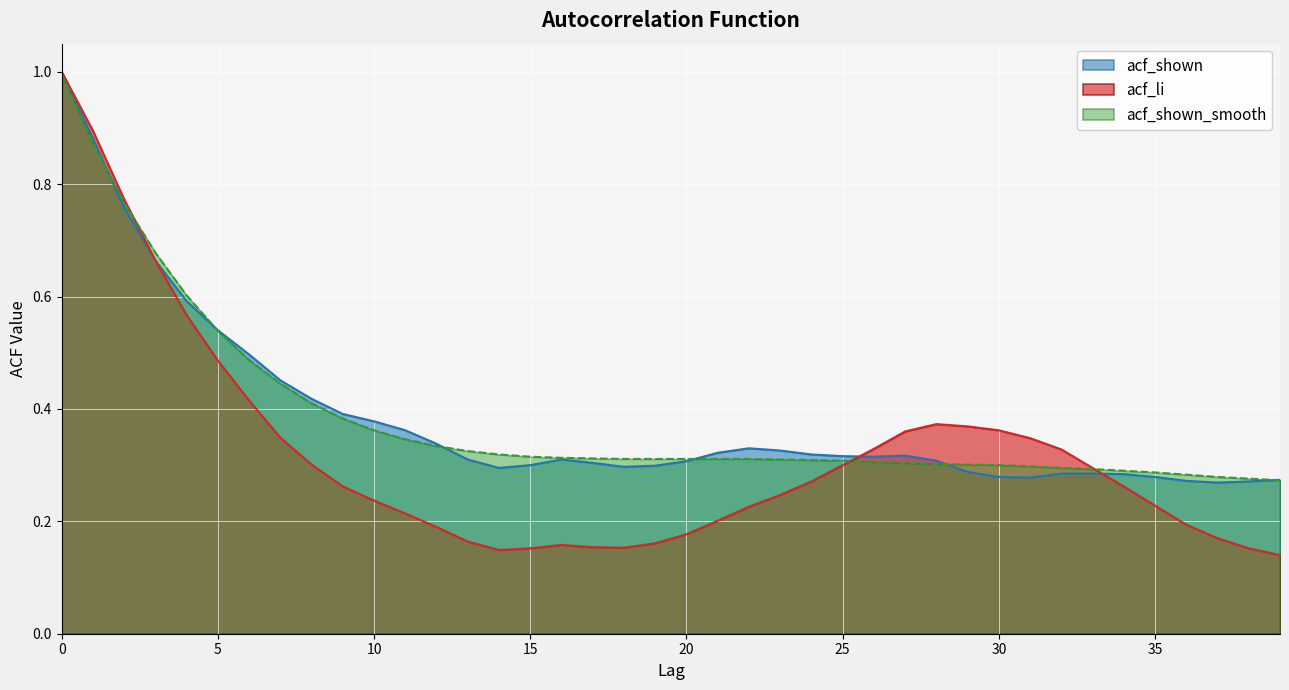

What is the approximate value of acf_shown_smooth at 25?

0.3